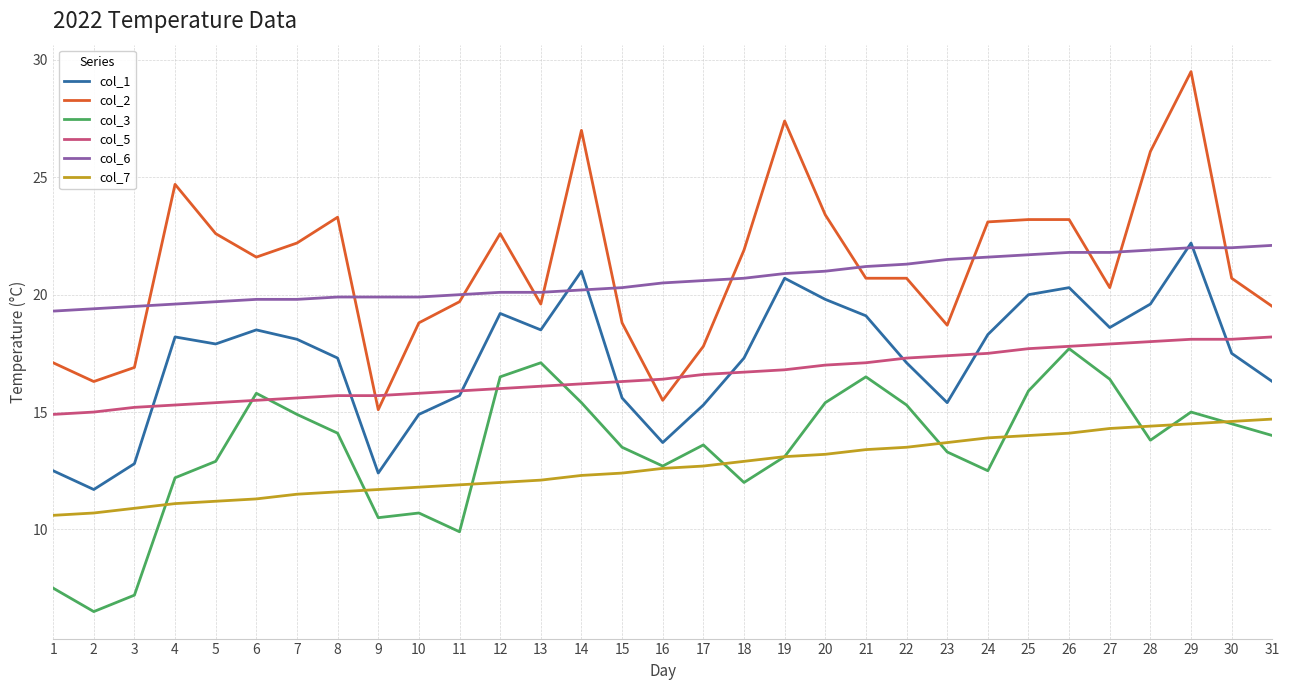

The value of col_1 at 5 is 7.0. True or false?

False